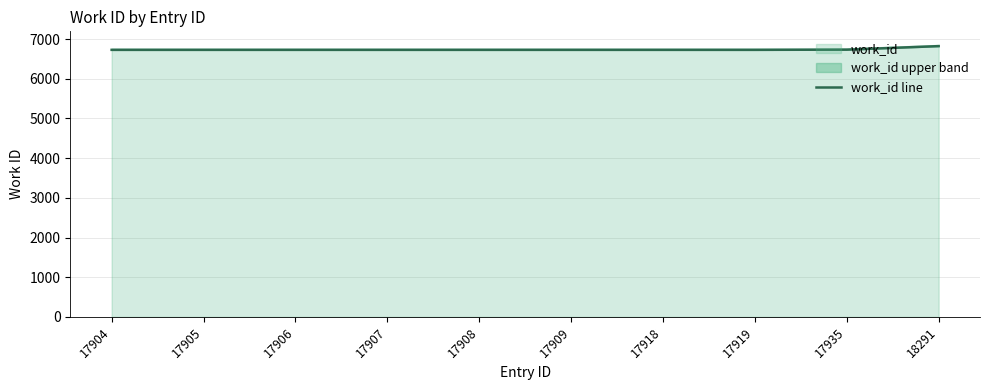

Does the chart have visible grid lines?

Yes